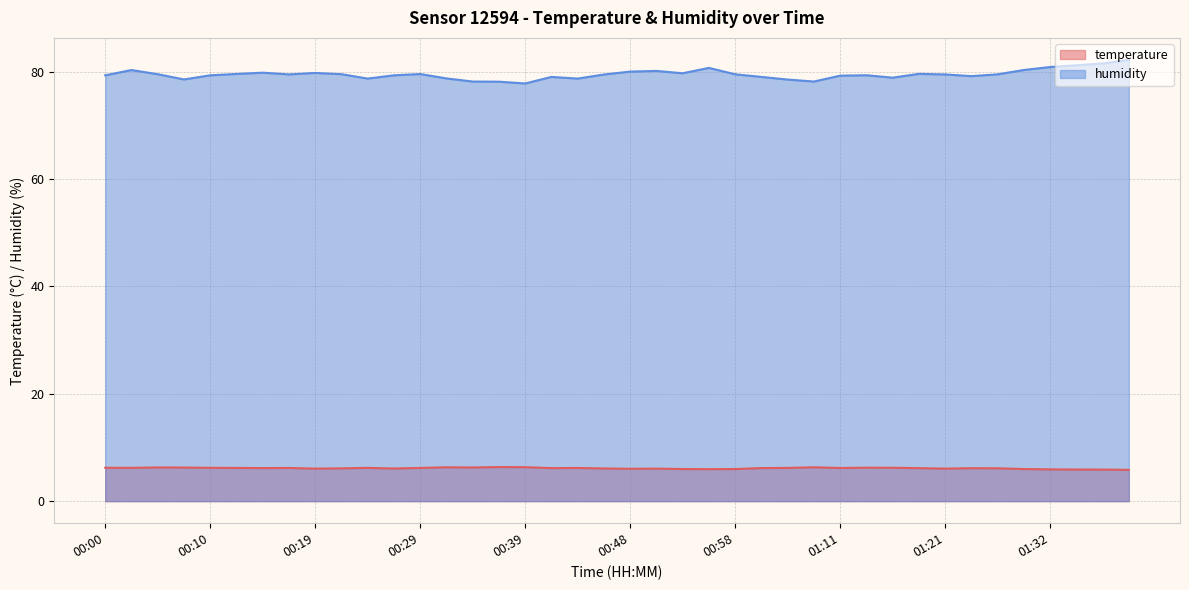

What is the difference between the humidity values at 00:10 and 00:14?

0.5